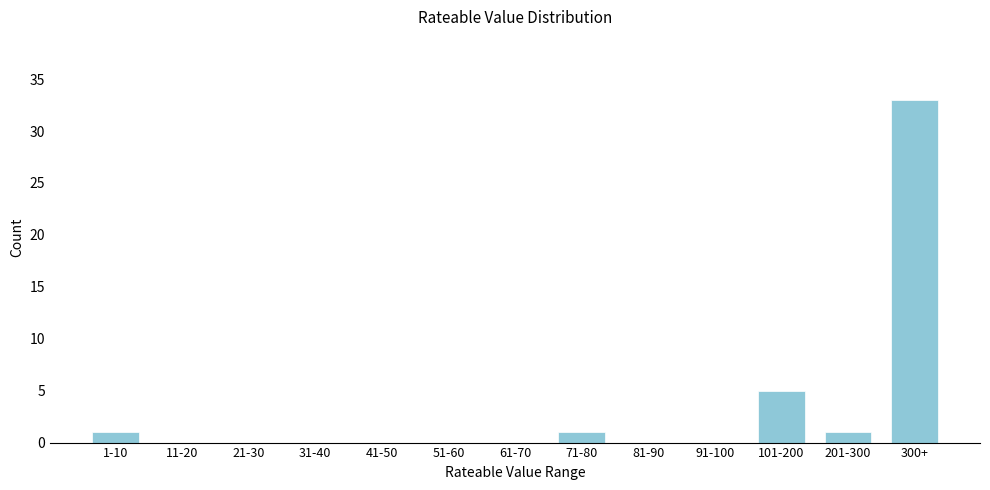

Reading left to right, transcribe all the data shown in this chart.

1-10=1	11-20=0	21-30=0	31-40=0	41-50=0	51-60=0	61-70=0	71-80=1	81-90=0	91-100=0	101-200=5	201-300=1	300+=33